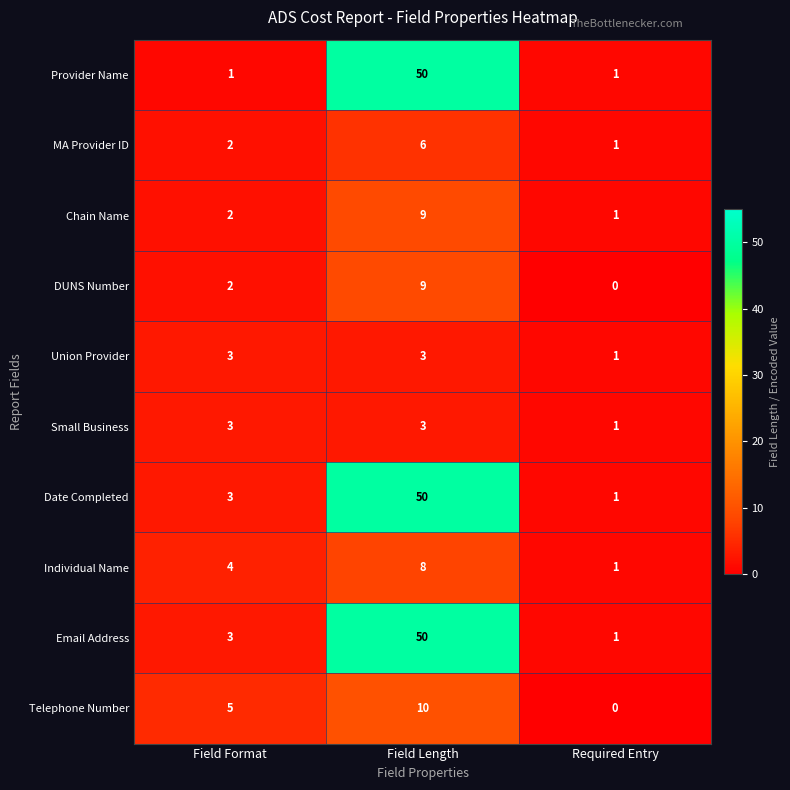

What is the average value of the Individual Name series?

4